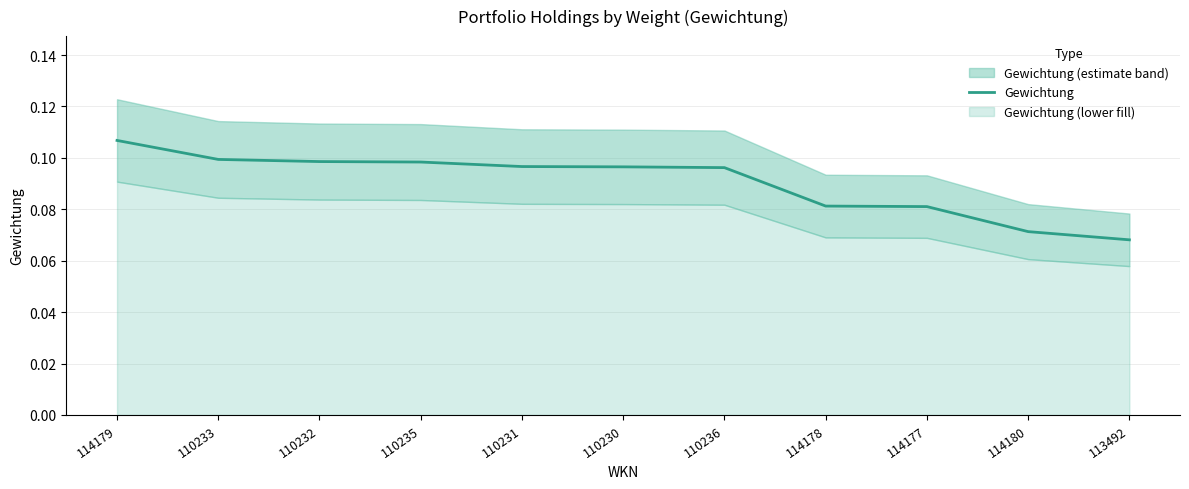

The value at 110233 is 0.1. True or false?

False